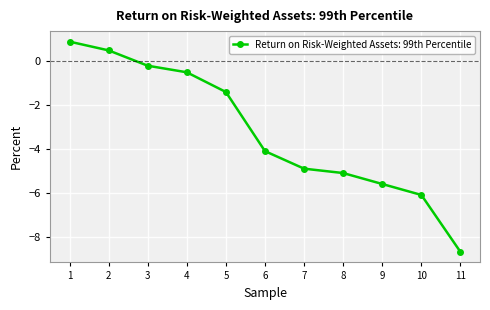

Reading right to left, what are all the values shown in this chart?

-8.7	-6.1	-5.6	-5.1	-4.9	-4.1	-1.4	-0.5	-0.2	0.5	0.9